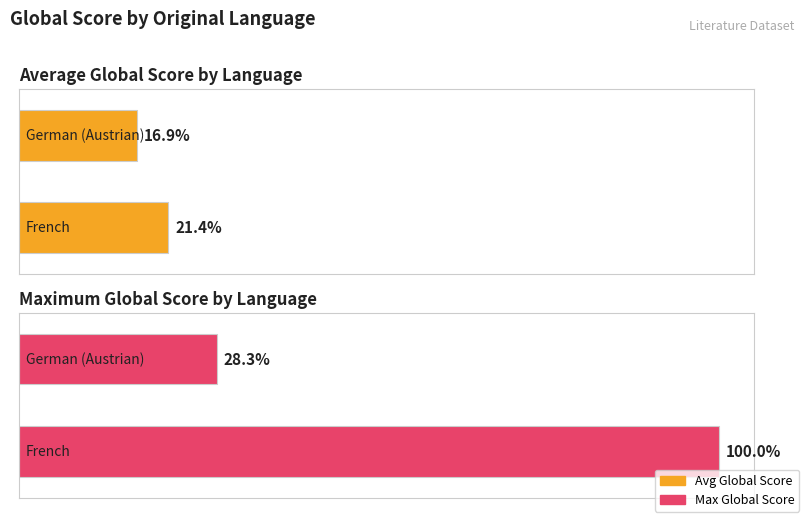

List the series in order of their peak value, highest first.

Max Global Score, Average Global Score